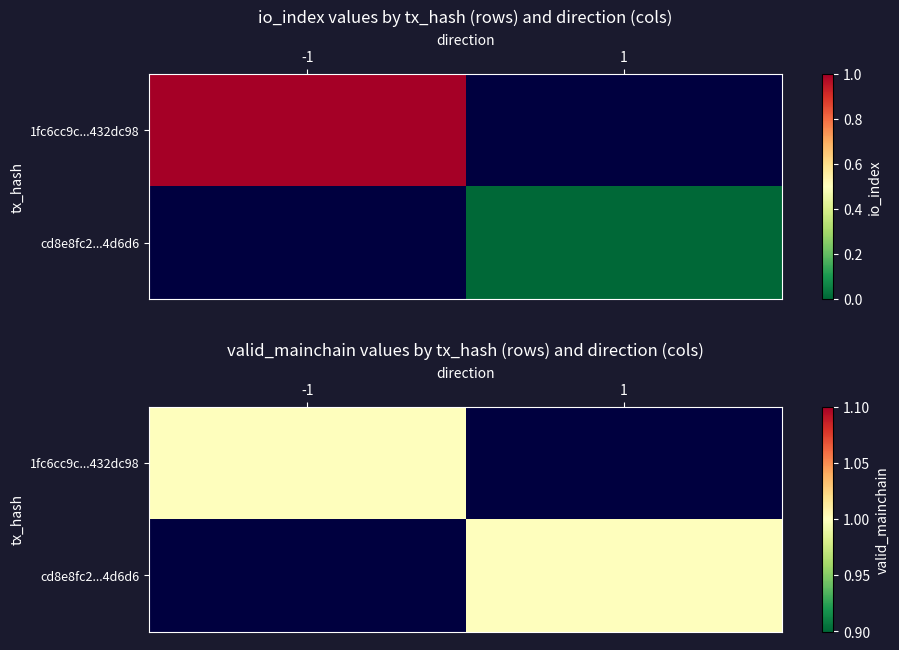

Is it true that cd8e8fc2b606a166db02bb11f722f470c94d6d6 equals 1 at 0?

True